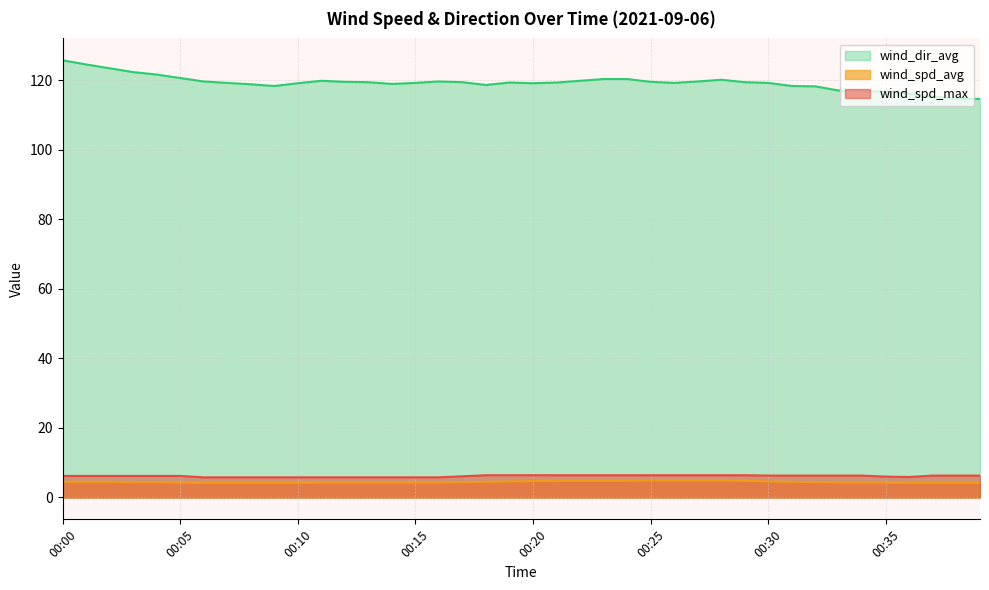

What is the sum of all wind_dir_avg values?

4770.2